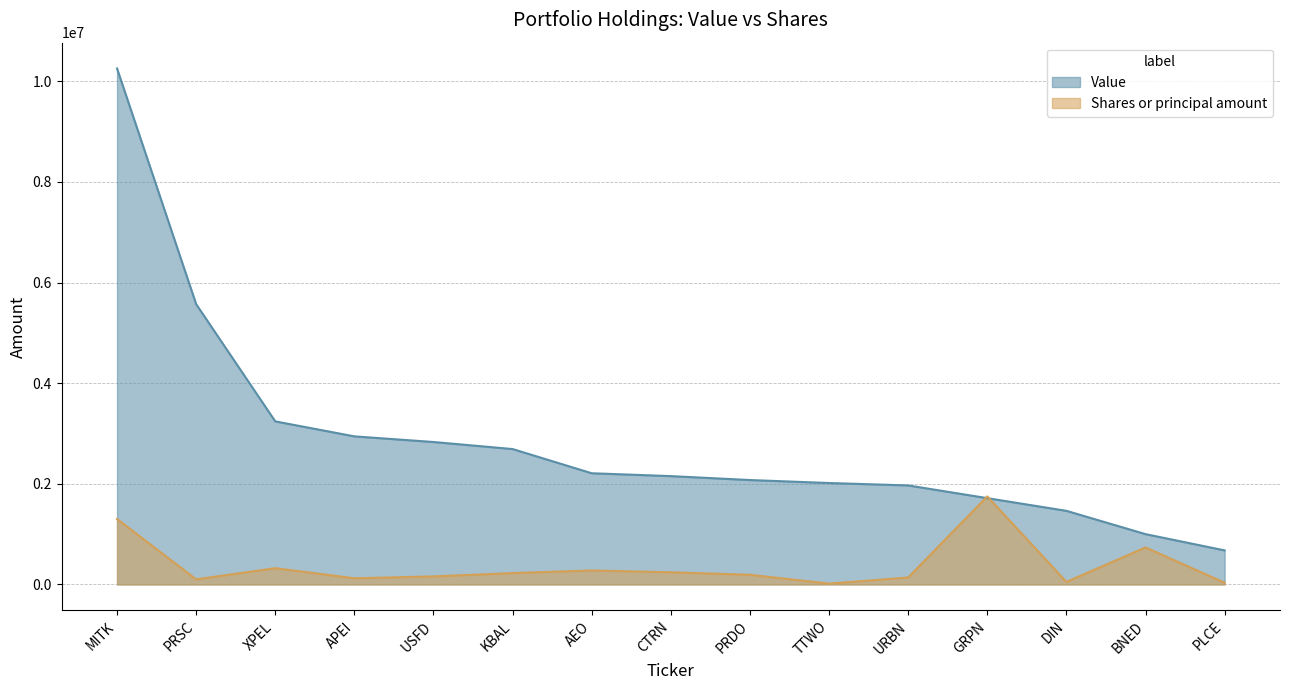

How many distinct data groups are displayed?

2